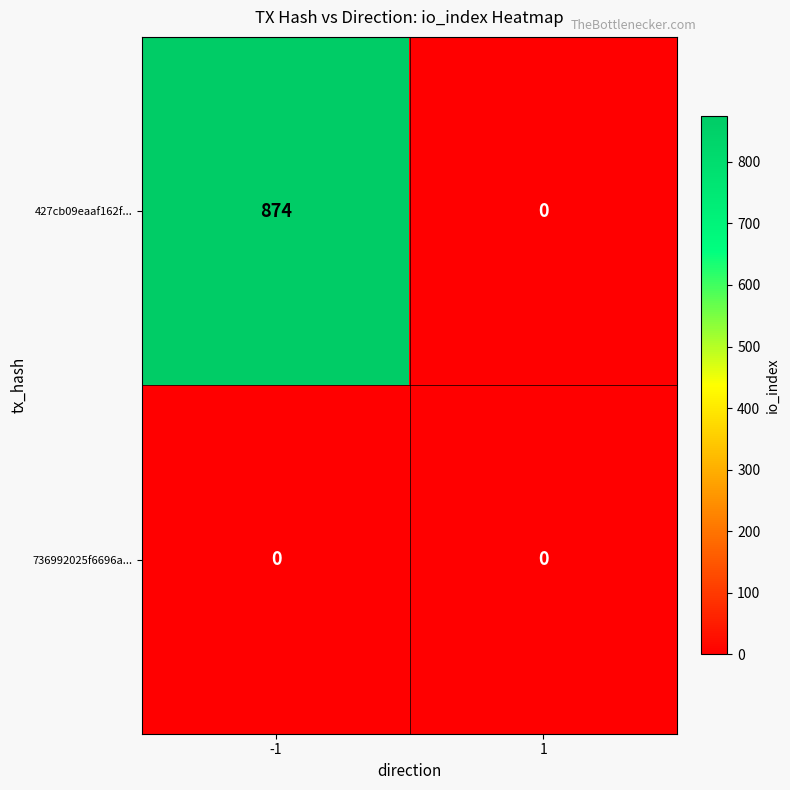

Rank the series by their average value, from lowest to highest.

736992025f6696a..., 427cb09eaaf162f...